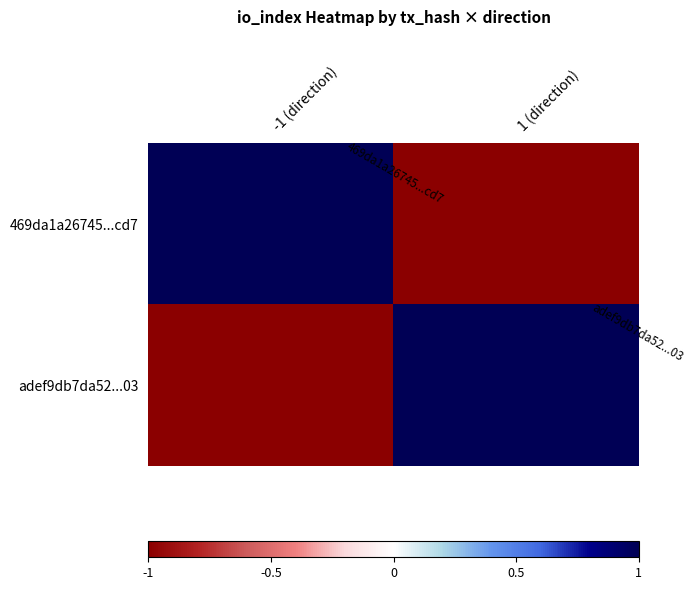

List the series in order of their peak value, highest first.

469da1a26745...cd7, adef9db7da52...03